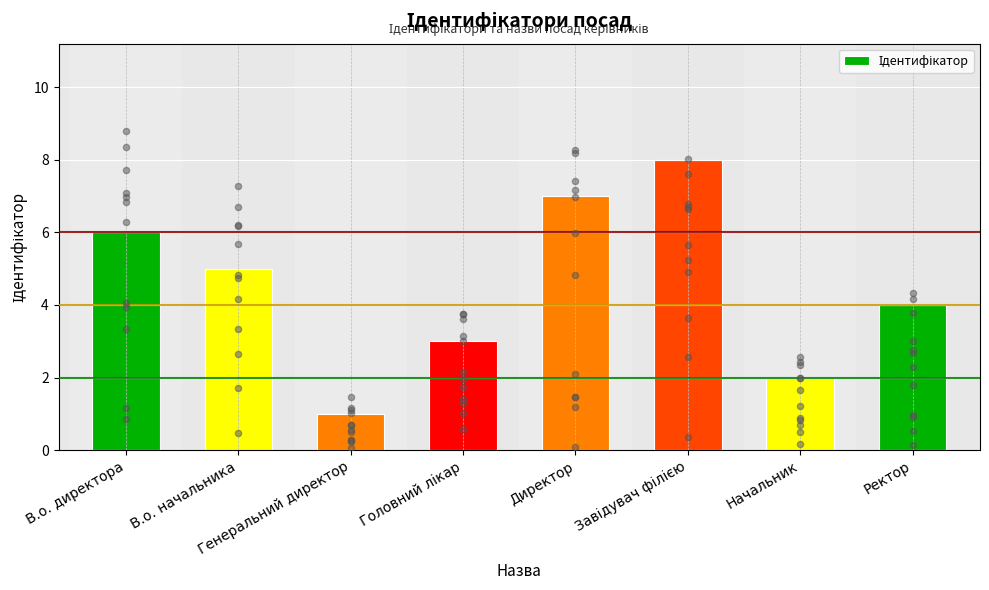

Approximately how many times larger is the value at В.о. начальника compared to Директор?

0.7